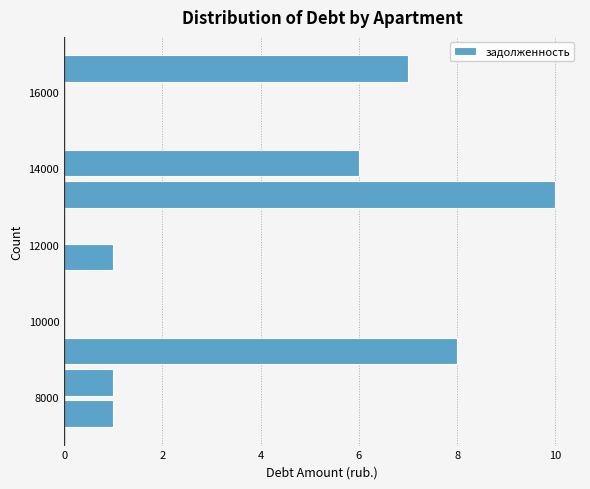

Reading bottom to top, list every bar in this chart as the range it spans on the y-axis followed by its length. Neither the bar edges nor the lengths are printed on the chart, so give them approximately, as read against the axes.

7200 to 8000: 1
8000 to 8800: 1
8800 to 9600: 8
9600 to 10400: 0
10400 to 11200: 0
11200 to 12000: 1
12000 to 13000: 0
13000 to 13800: 10
13800 to 14600: 6
14600 to 15400: 0
15400 to 16200: 0
16200 to 17000: 7